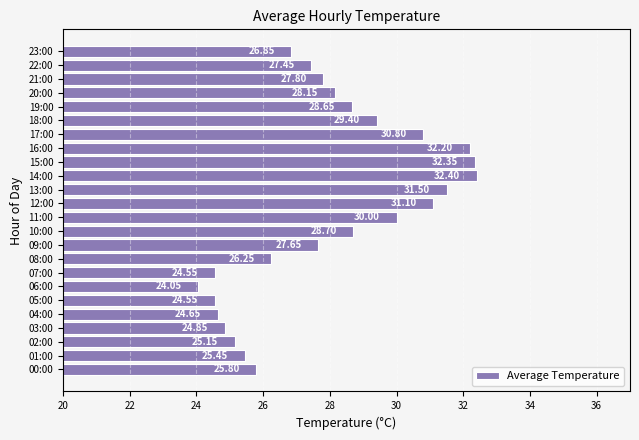

How many values are below 27?

10